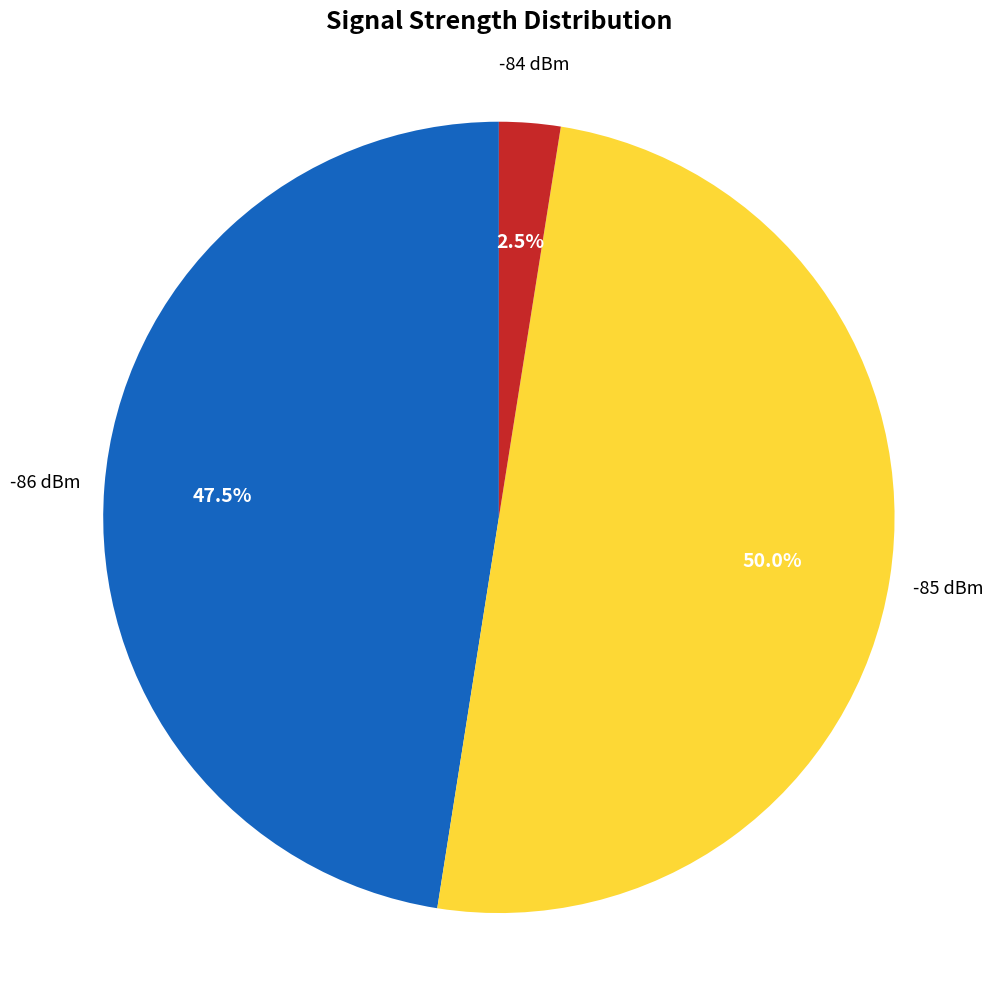

Count the number of slices in the pie.

3